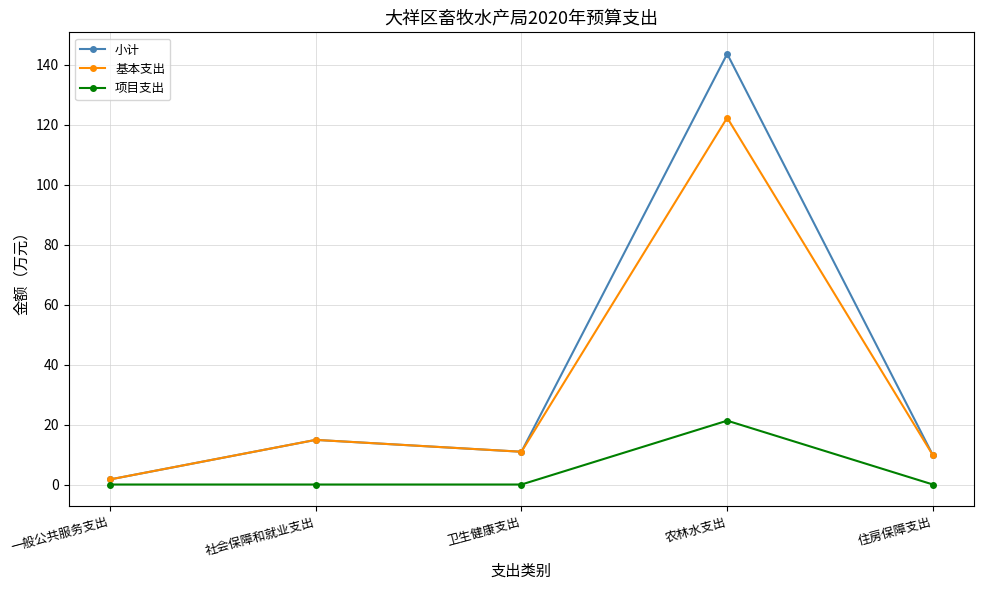

Rank the series by their maximum value, from lowest to highest.

项目支出, 基本支出, 小计